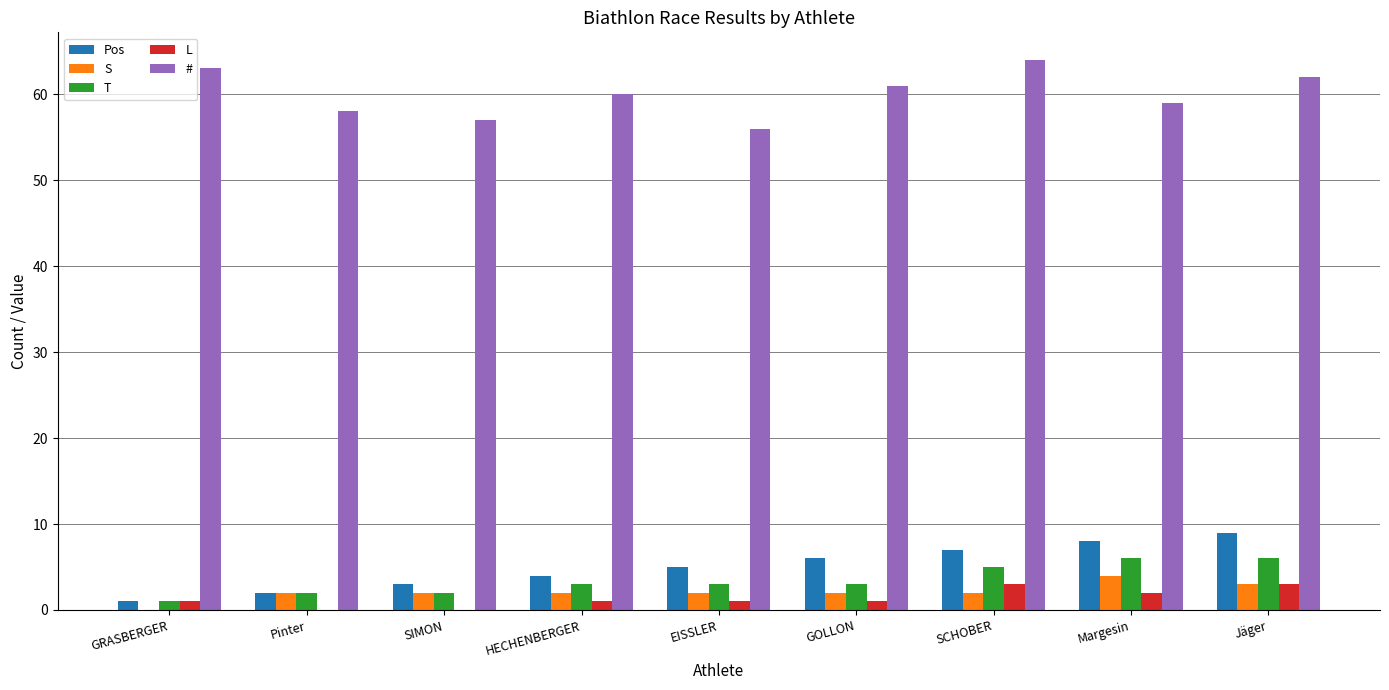

Reading right to left, extract all data points from this chart.

Pos: Jäger=9	Margesin=8	SCHOBER=7	GOLLON=6	EISSLER=5	HECHENBERGER=4	SIMON=3	Pinter=2	GRASBERGER=1
S: Jäger=3	Margesin=4	SCHOBER=2	GOLLON=2	EISSLER=2	HECHENBERGER=2	SIMON=2	Pinter=2	GRASBERGER=0
T: Jäger=6	Margesin=6	SCHOBER=5	GOLLON=3	EISSLER=3	HECHENBERGER=3	SIMON=2	Pinter=2	GRASBERGER=1
L: Jäger=3	Margesin=2	SCHOBER=3	GOLLON=1	EISSLER=1	HECHENBERGER=1	SIMON=0	Pinter=0	GRASBERGER=1
#: Jäger=62	Margesin=59	SCHOBER=64	GOLLON=61	EISSLER=56	HECHENBERGER=60	SIMON=57	Pinter=58	GRASBERGER=63